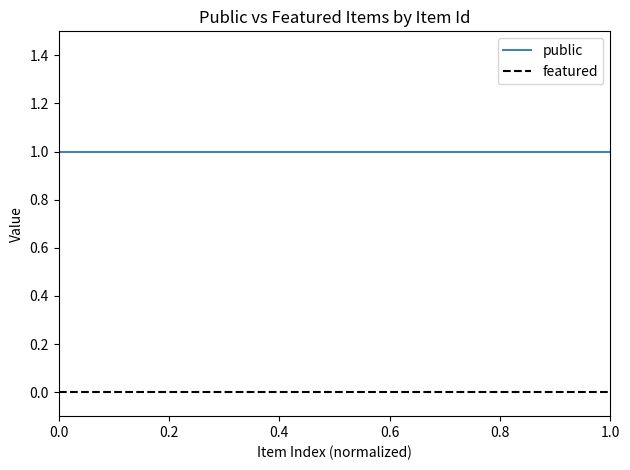

What is the sum of all public values?

23